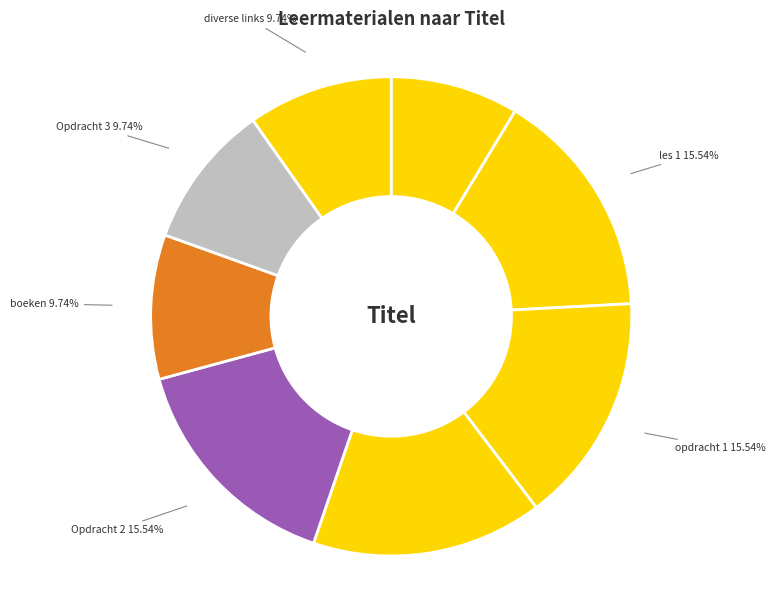

Count the number of slices in the pie.

8